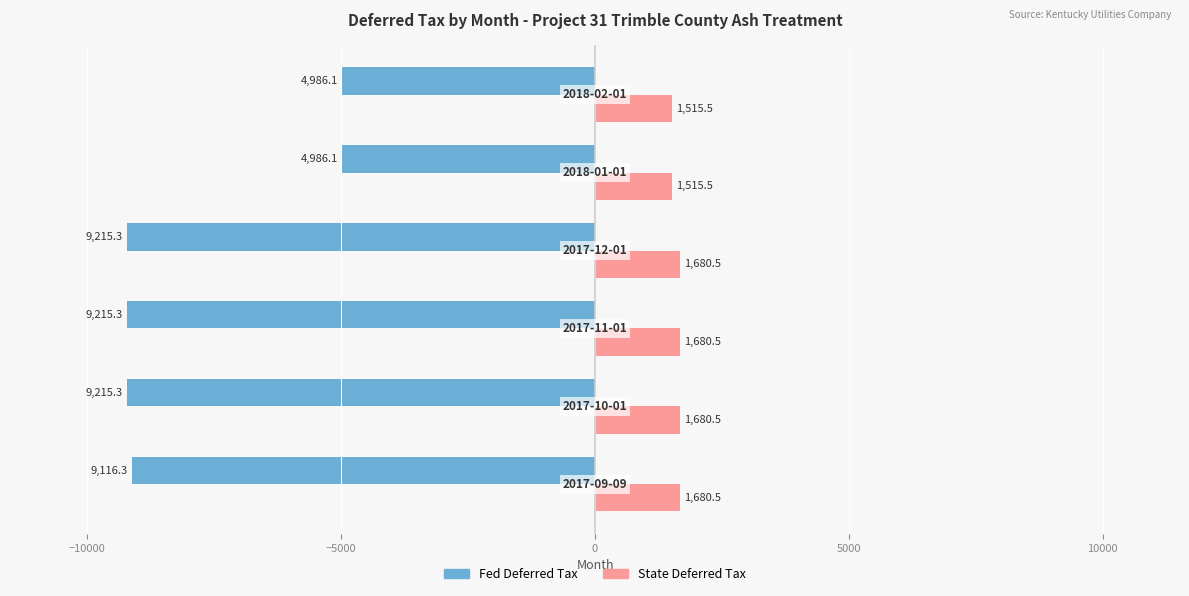

What is the maximum value shown in the chart?

1680.5